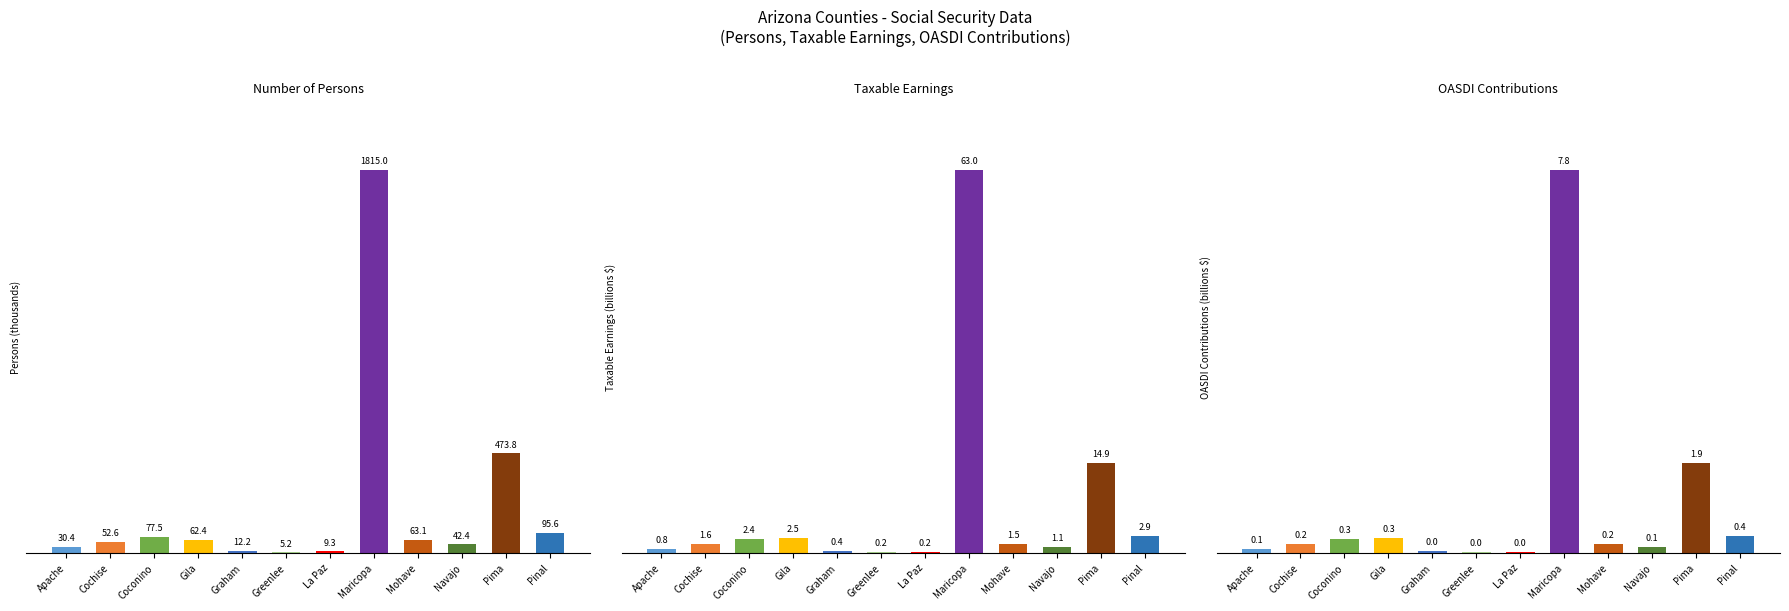

Which category has the highest value across all series?

Maricopa